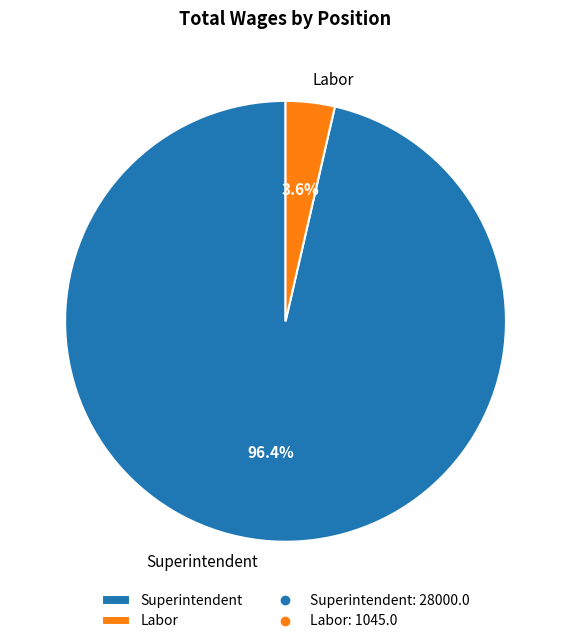

To the nearest percent, what is the difference between the Superintendent and Labor slice percentages?

93%